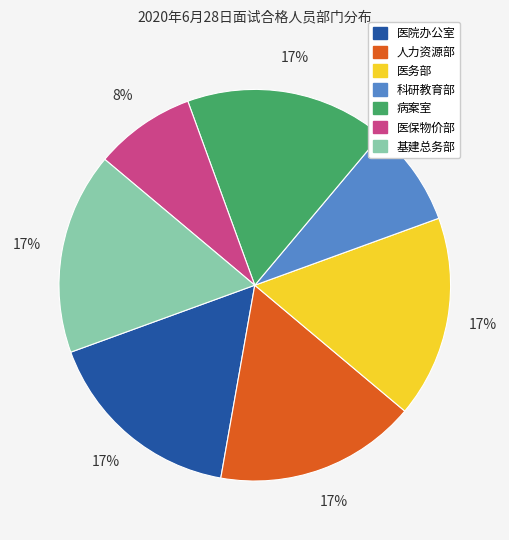

True or false: 病案室 accounts for 3% of the total.

False